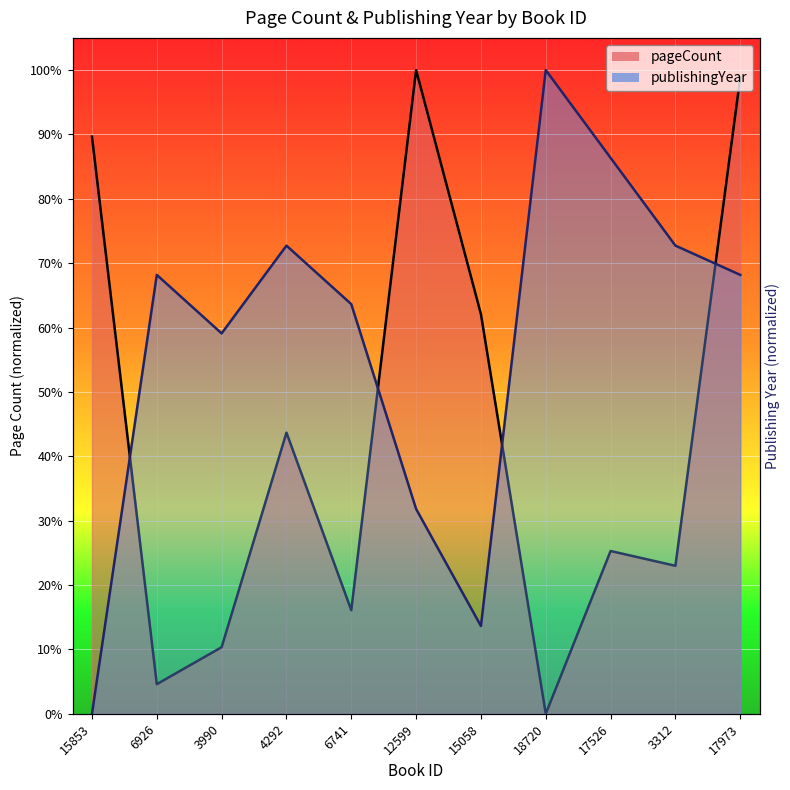

The pageCount series shows 1.0 at 12599. True or false?

True